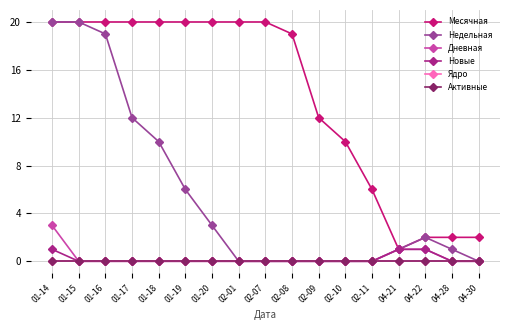

Reading right to left, list all the values displayed in this chart.

Месячная: 04-30=2	04-28=2	04-22=2	04-21=1	02-11=6	02-10=10	02-09=12	02-08=19	02-07=20	02-01=20	01-20=20	01-19=20	01-18=20	01-17=20	01-16=20	01-15=20	01-14=20
Недельная: 04-30=0	04-28=1	04-22=2	04-21=1	02-11=0	02-10=0	02-09=0	02-08=0	02-07=0	02-01=0	01-20=3	01-19=6	01-18=10	01-17=12	01-16=19	01-15=20	01-14=20
Дневная: 04-30=0	04-28=0	04-22=1	04-21=1	02-11=0	02-10=0	02-09=0	02-08=0	02-07=0	02-01=0	01-20=0	01-19=0	01-18=0	01-17=0	01-16=0	01-15=0	01-14=3
Новые: 04-30=0	04-28=0	04-22=1	04-21=1	02-11=0	02-10=0	02-09=0	02-08=0	02-07=0	02-01=0	01-20=0	01-19=0	01-18=0	01-17=0	01-16=0	01-15=0	01-14=1
Ядро: 04-30=0	04-28=0	04-22=0	04-21=0	02-11=0	02-10=0	02-09=0	02-08=0	02-07=0	02-01=0	01-20=0	01-19=0	01-18=0	01-17=0	01-16=0	01-15=0	01-14=0
Активные: 04-30=0	04-28=0	04-22=0	04-21=0	02-11=0	02-10=0	02-09=0	02-08=0	02-07=0	02-01=0	01-20=0	01-19=0	01-18=0	01-17=0	01-16=0	01-15=0	01-14=0